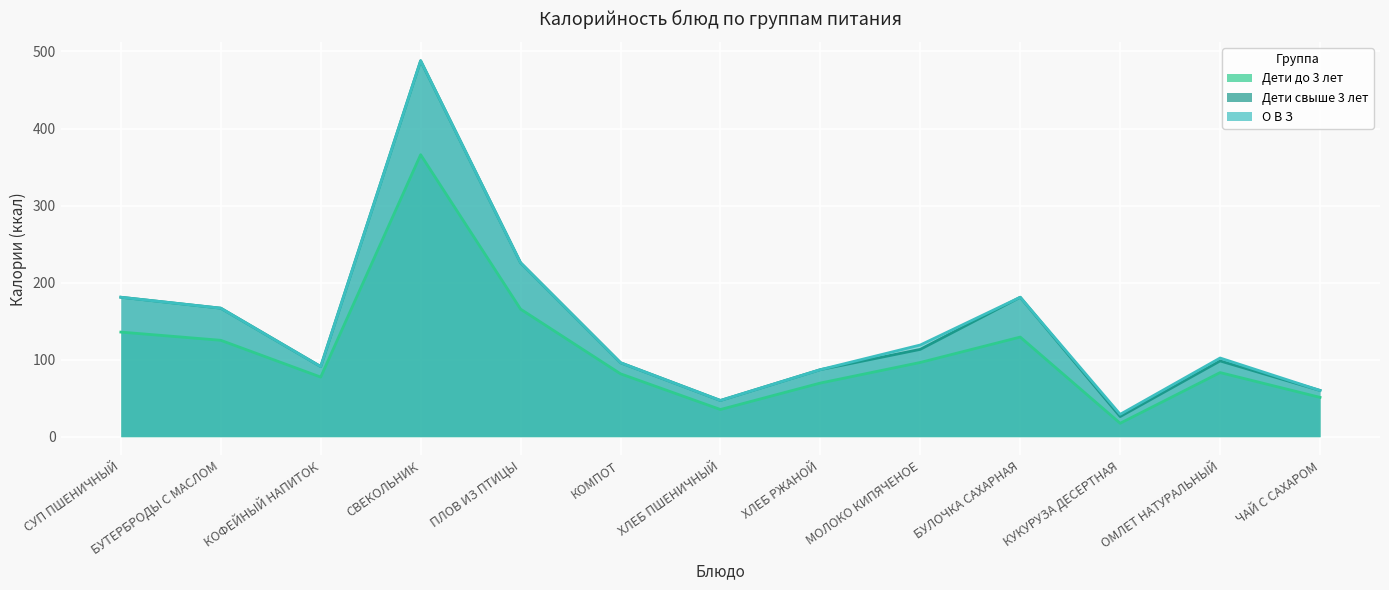

Which series has the largest total across all categories?

О В З